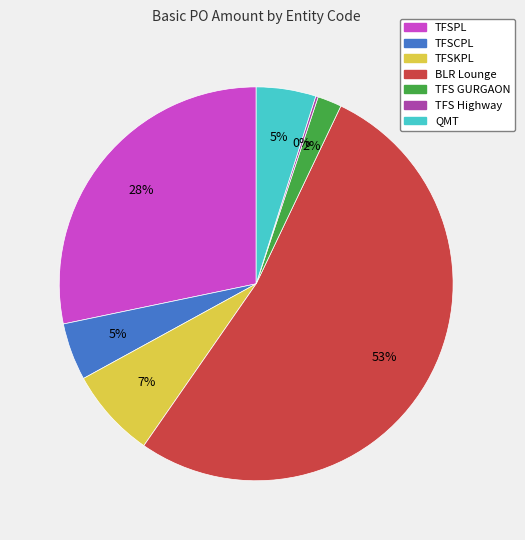

To the nearest percent, what percentage of the pie is QMT?

5%